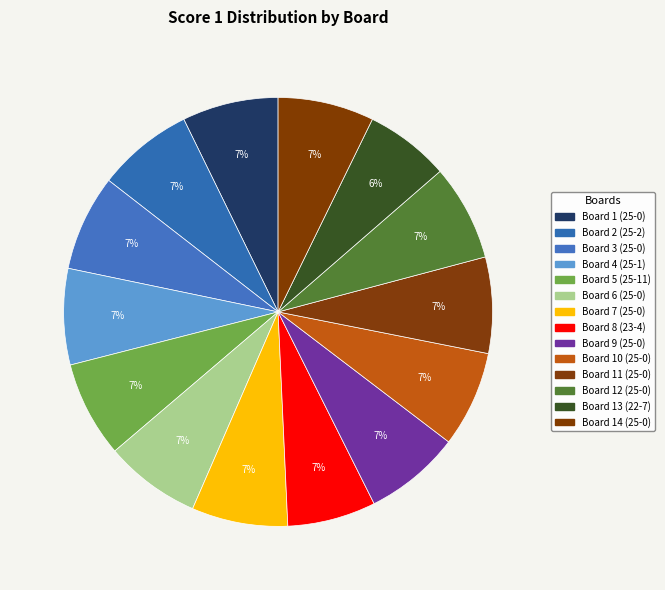

Is there any slice that represents more than half of the pie?

No